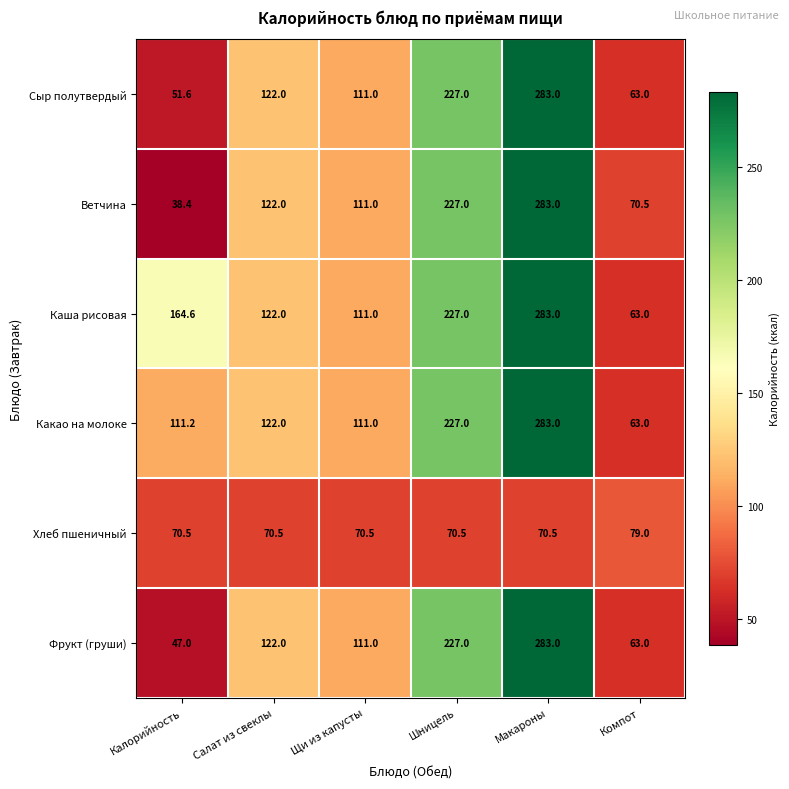

Is it true that Ветчина equals 388.6 at Макароны?

False